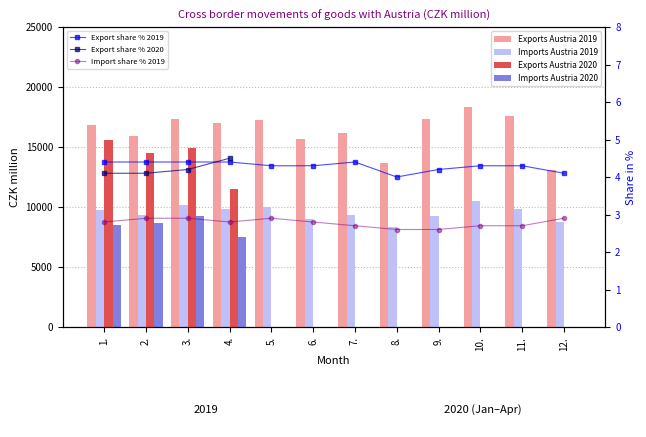

Are the bars horizontal?

No